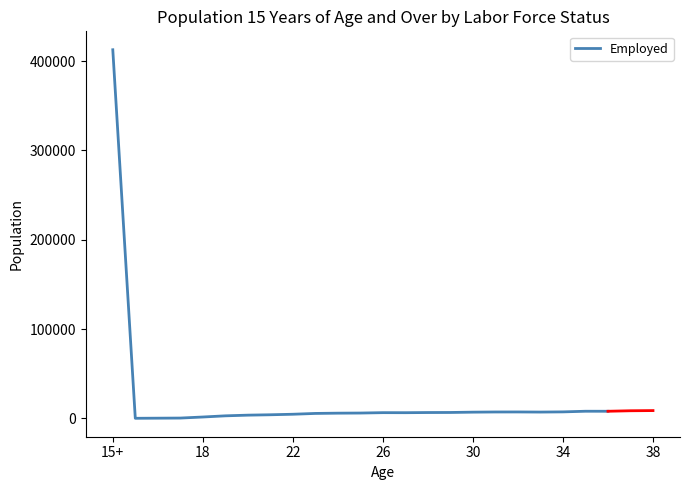

At which label does Employed reach its peak?

15+